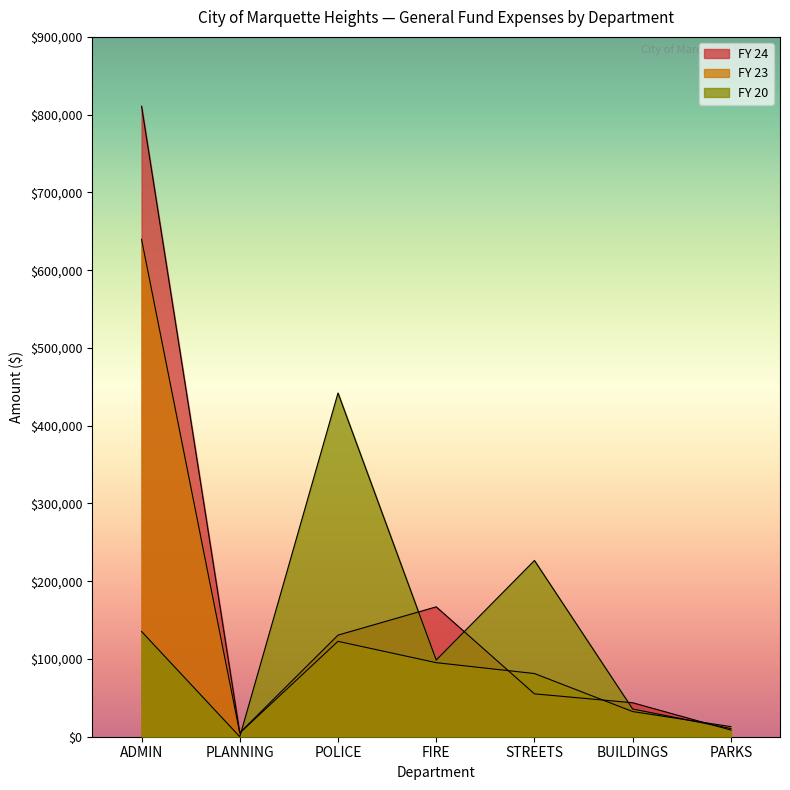

At which category does the chart reach its minimum across all series?

PLANNING